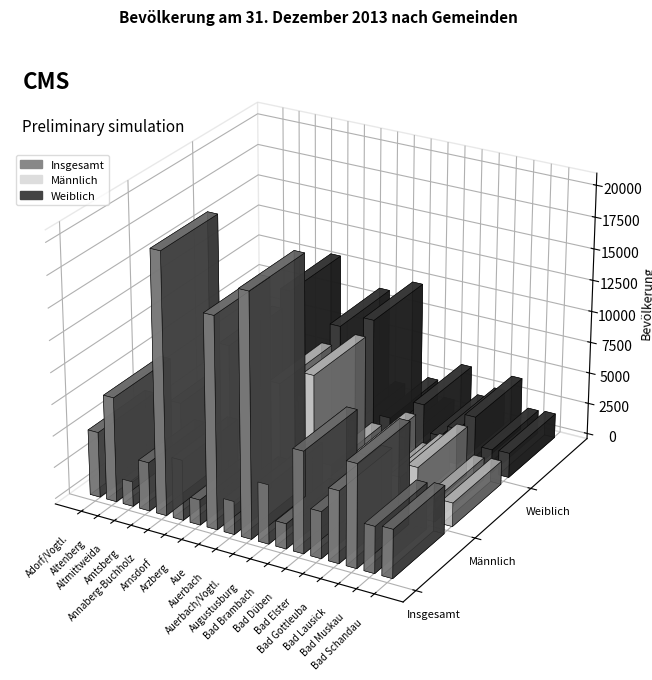

What is the value of the Männlich bar at the 2nd from the left?

4146